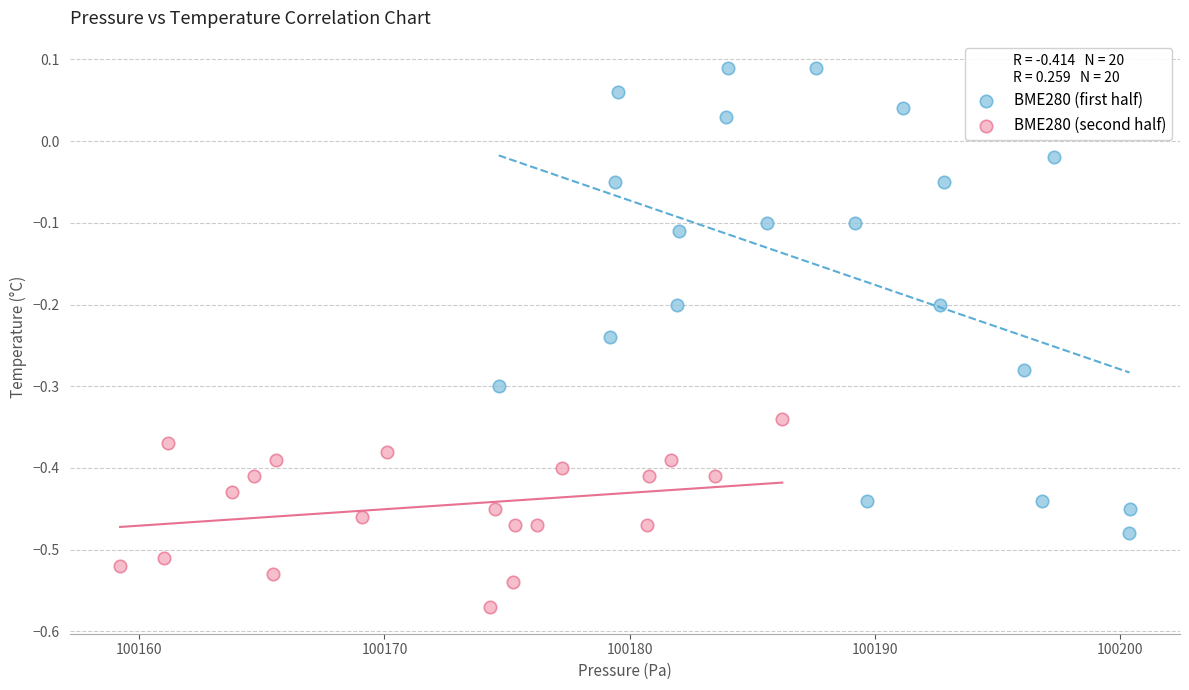

Which series reaches the minimum Y coordinate?

BME280 (second half)